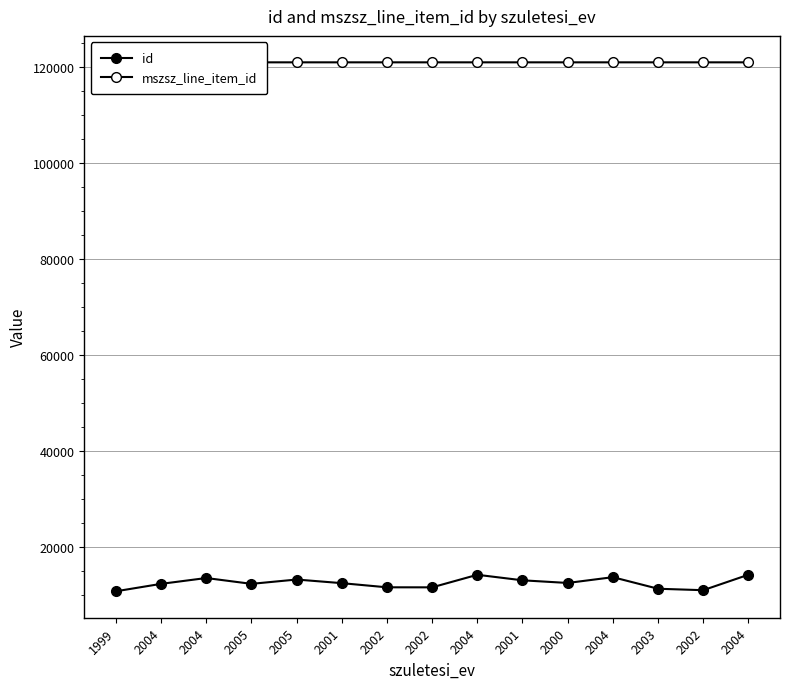

True or false: id and mszsz_line_item_id intersect in this chart.

False